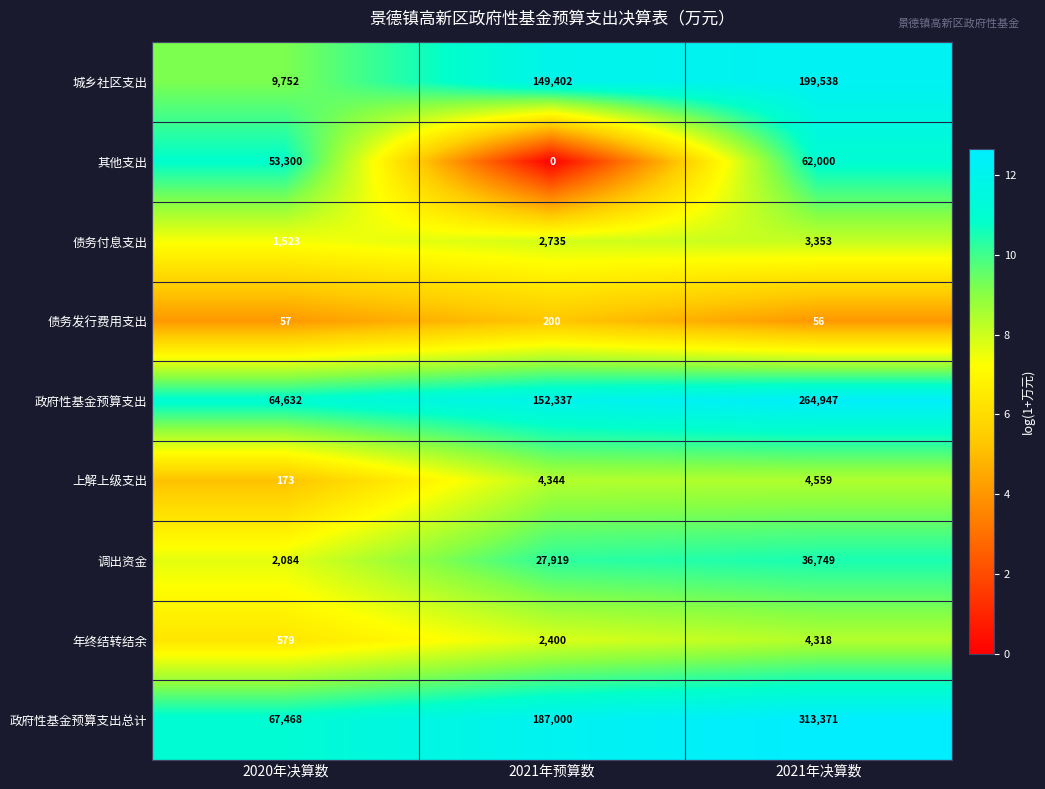

What value does the 政府性基金预算支出总计 series have at 2021年预算数, to the nearest 50?

187000